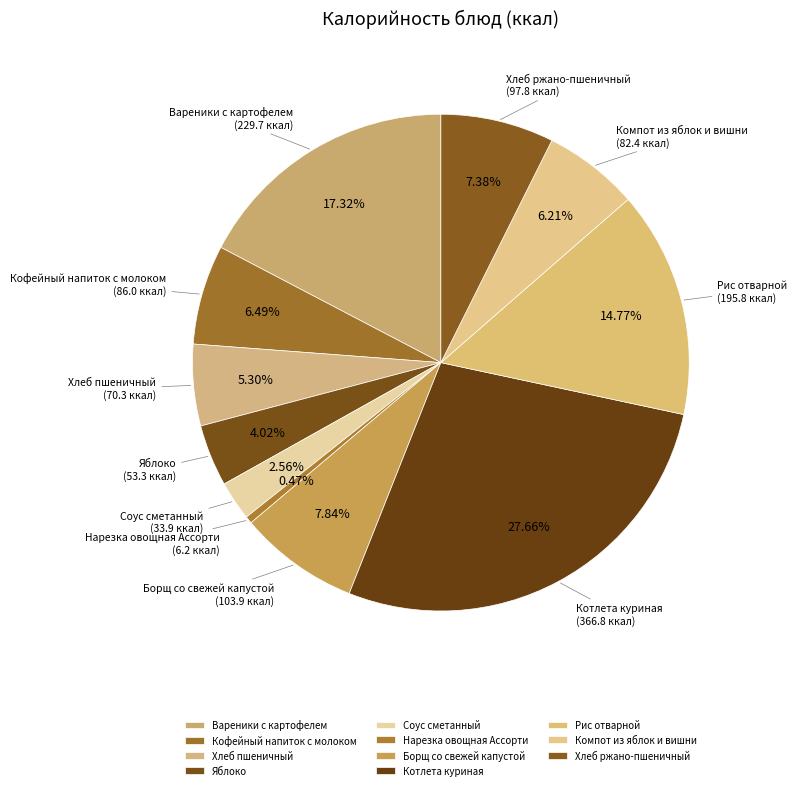

To the nearest percent, what is the difference between the Хлеб пшеничный and Нарезка овощная Ассорти slice percentages?

5%